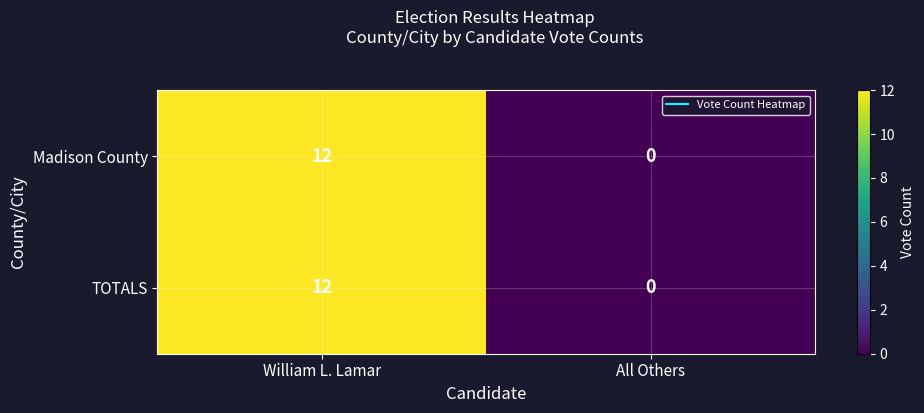

Is it true that TOTALS equals 12 at William L. Lamar?

True